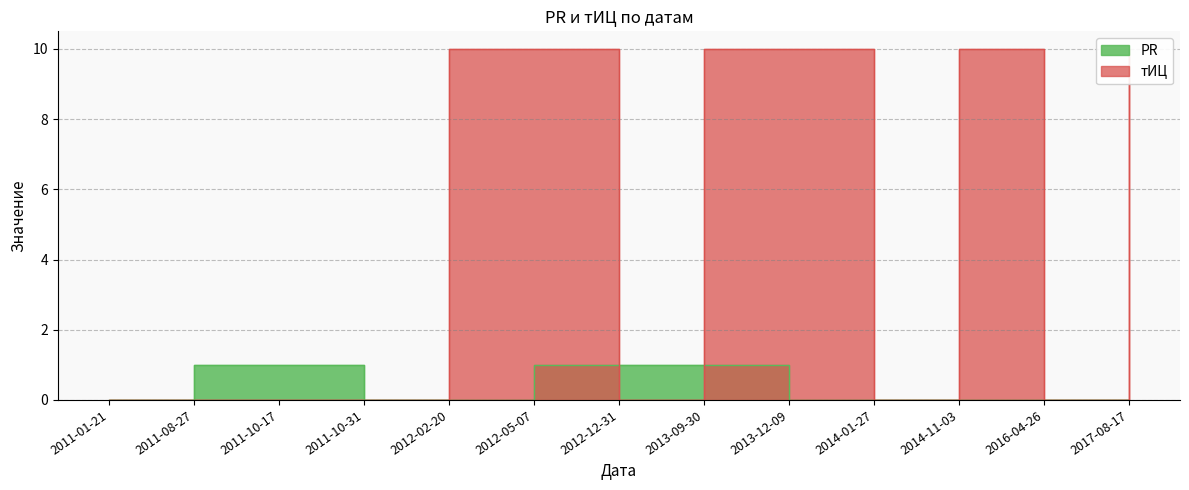

Does the chart display data point markers on the line(s)?

No